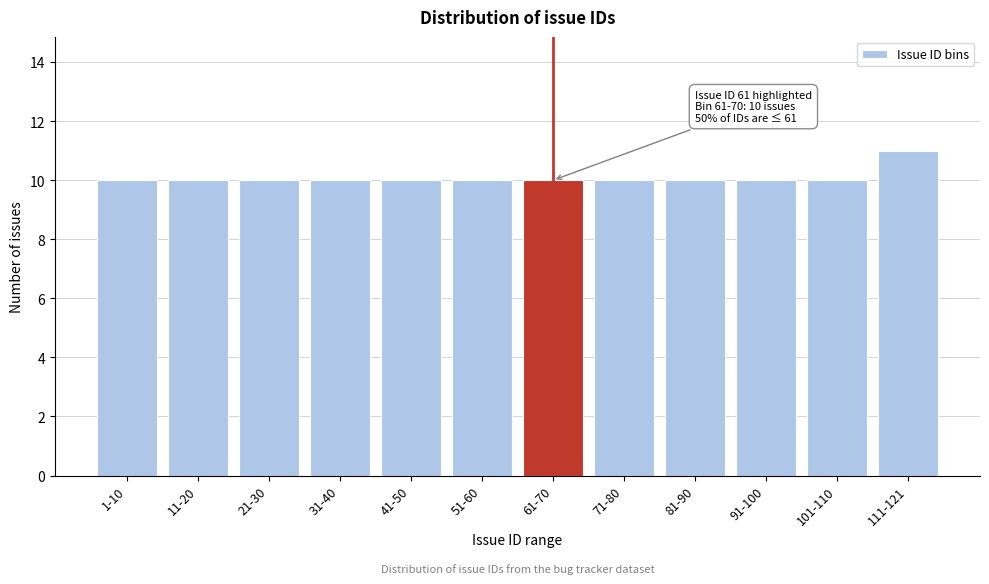

Reading left to right, list all the values displayed in this chart.

10	10	10	10	10	10	10	10	10	10	10	11